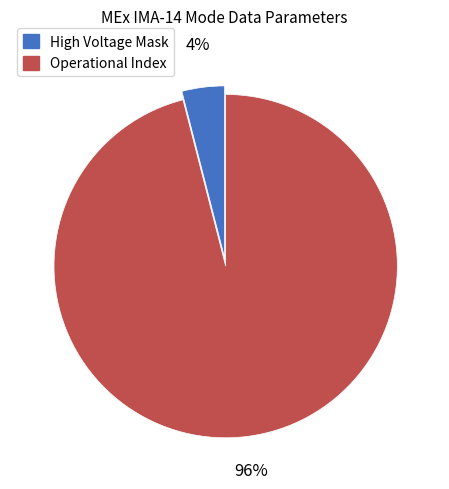

Do High Voltage Mask and Operational Index together represent more than half of the pie?

Yes